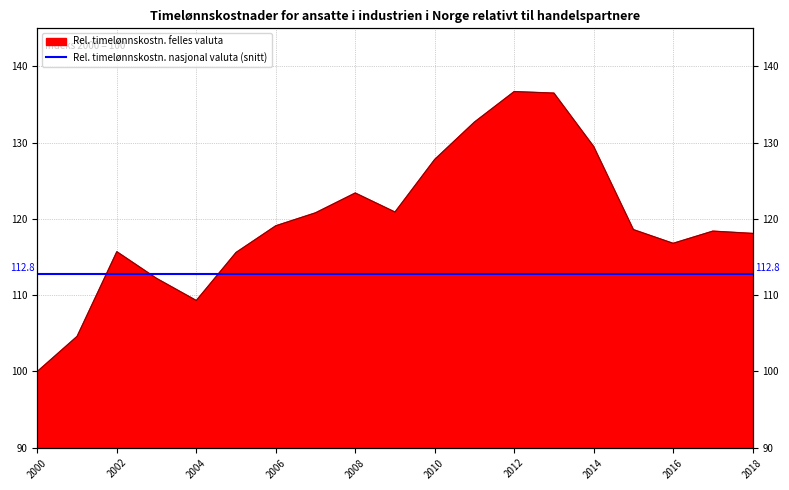

What is the minimum value shown in the chart?

100.0